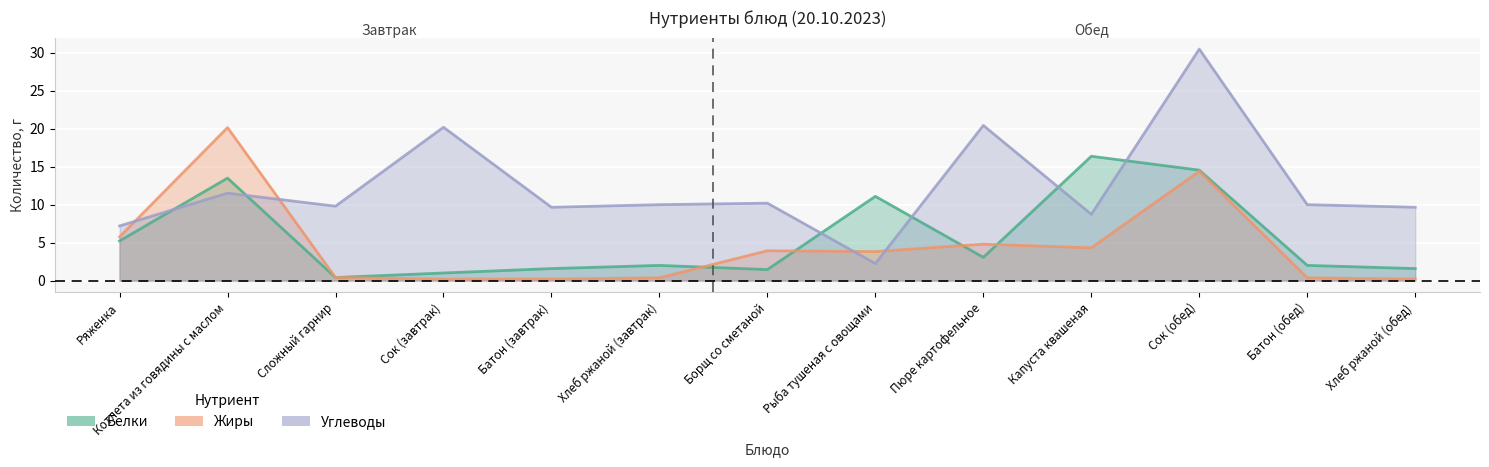

What is the maximum value shown in the chart?

30.5